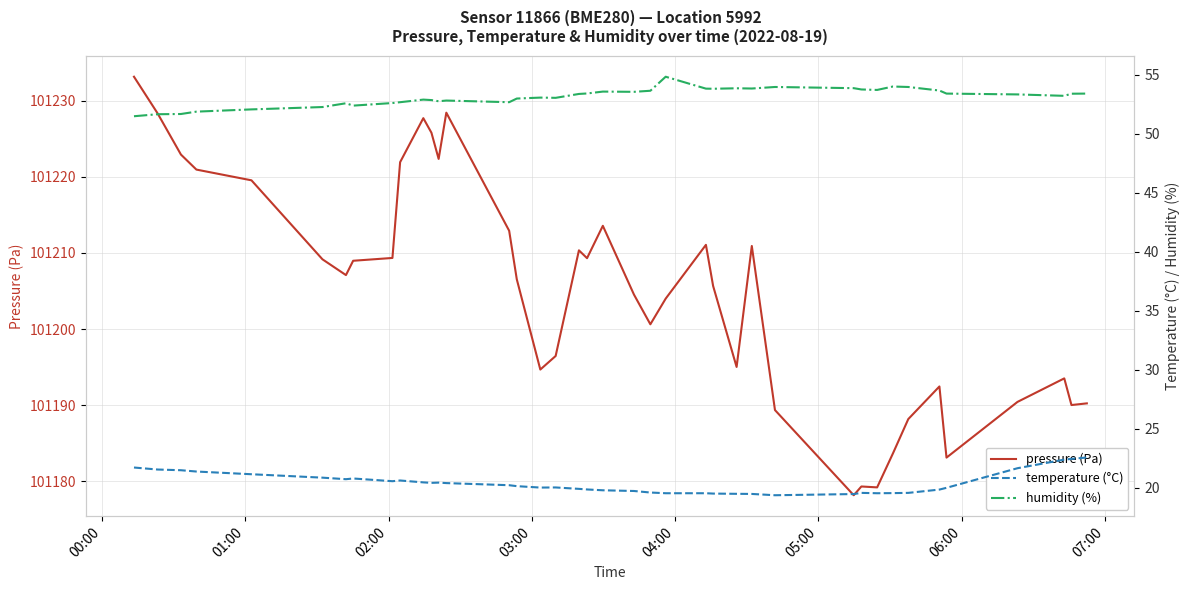

The temperature (°C) series shows 27.5 at 25. True or false?

False